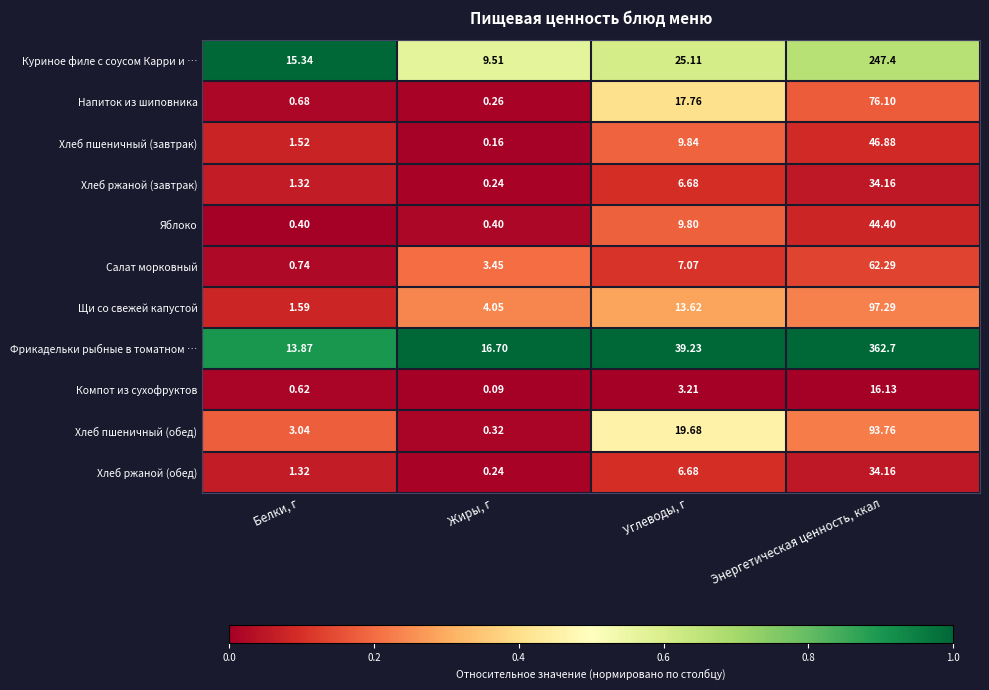

Which series has the largest range (max minus min)?

Фрикадельки рыбные в томатном …